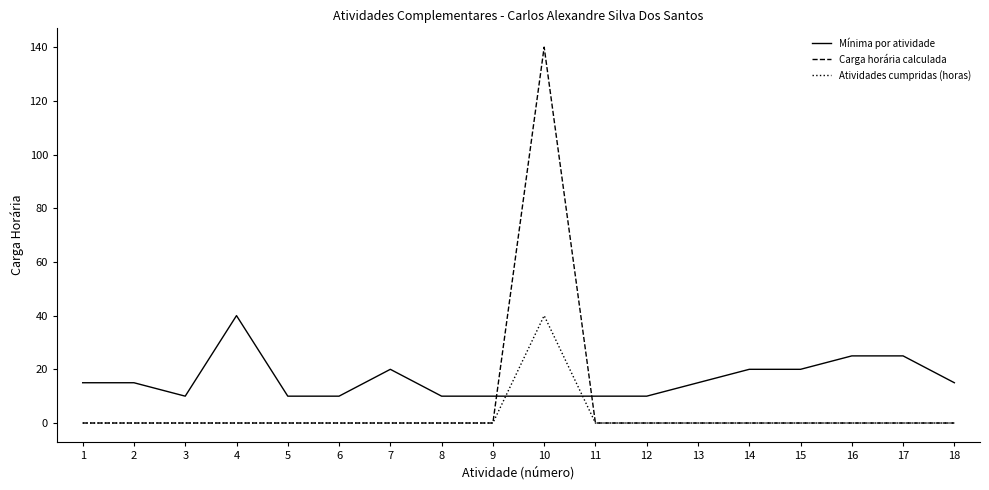

What are all the series names shown in the legend?

Mínima por atividade, Carga horária calculada, Atividades cumpridas (horas)